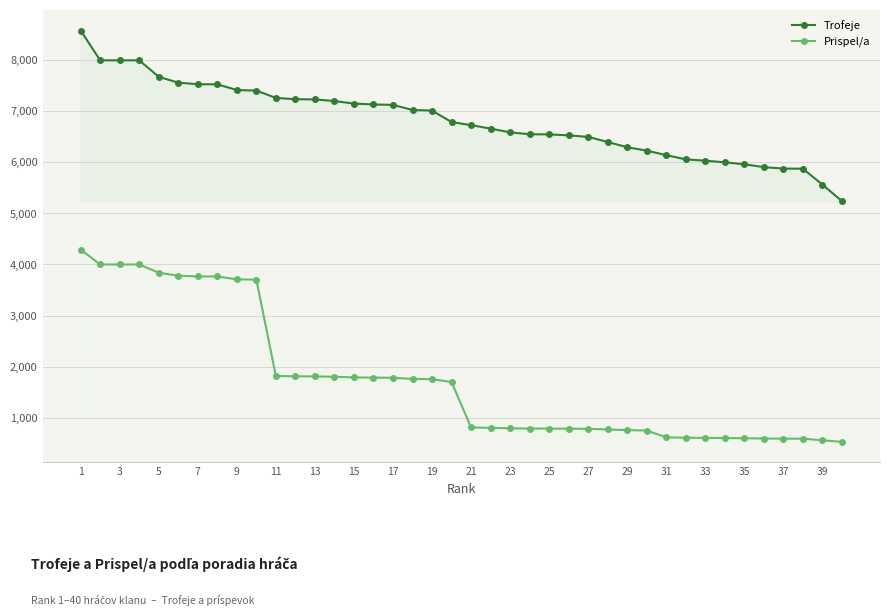

What is the greatest value displayed?

8584